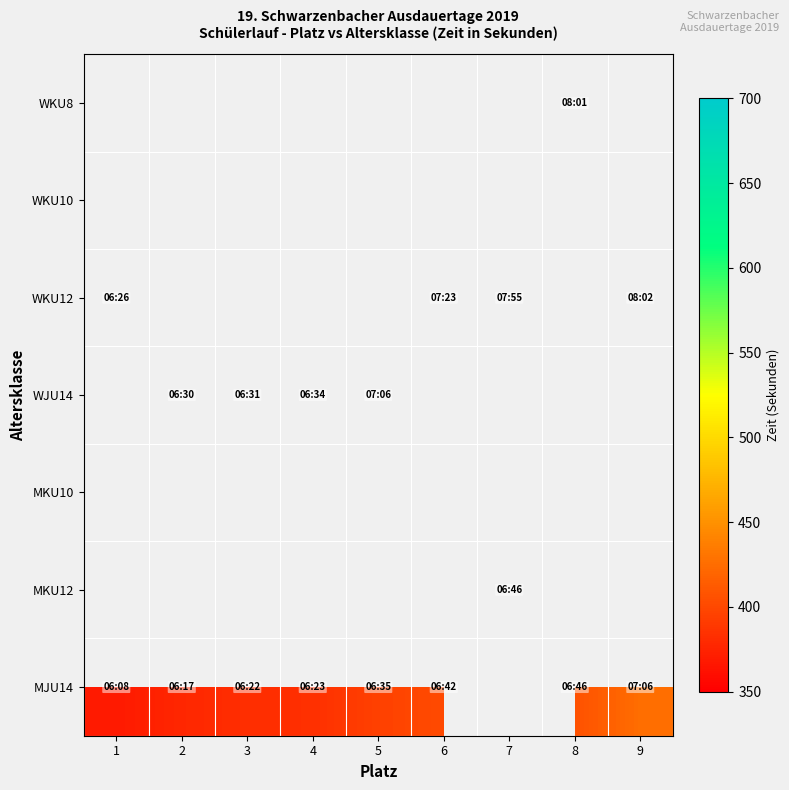

How many series are shown in this chart?

7